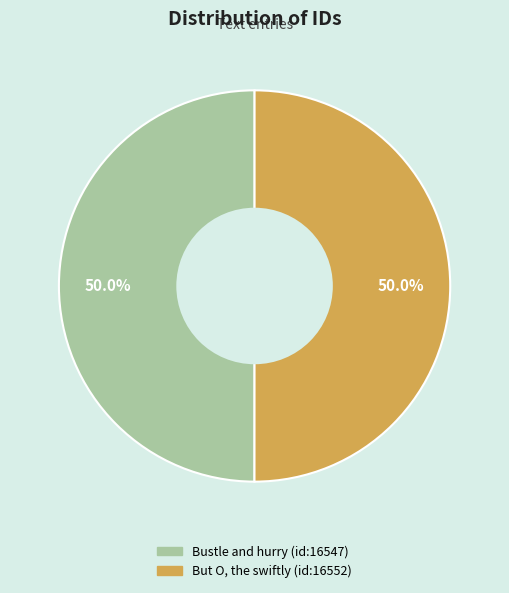

What portion of the pie excludes But O, the swiftly (id:16552)?

50.0%